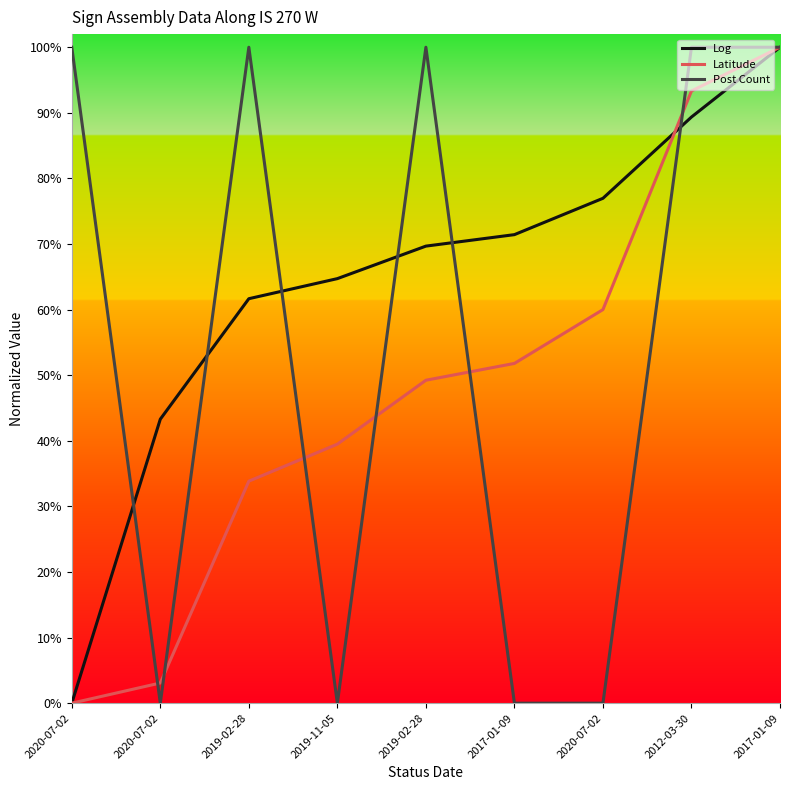

What are all the series names shown in the legend?

Log, Latitude, Post Count